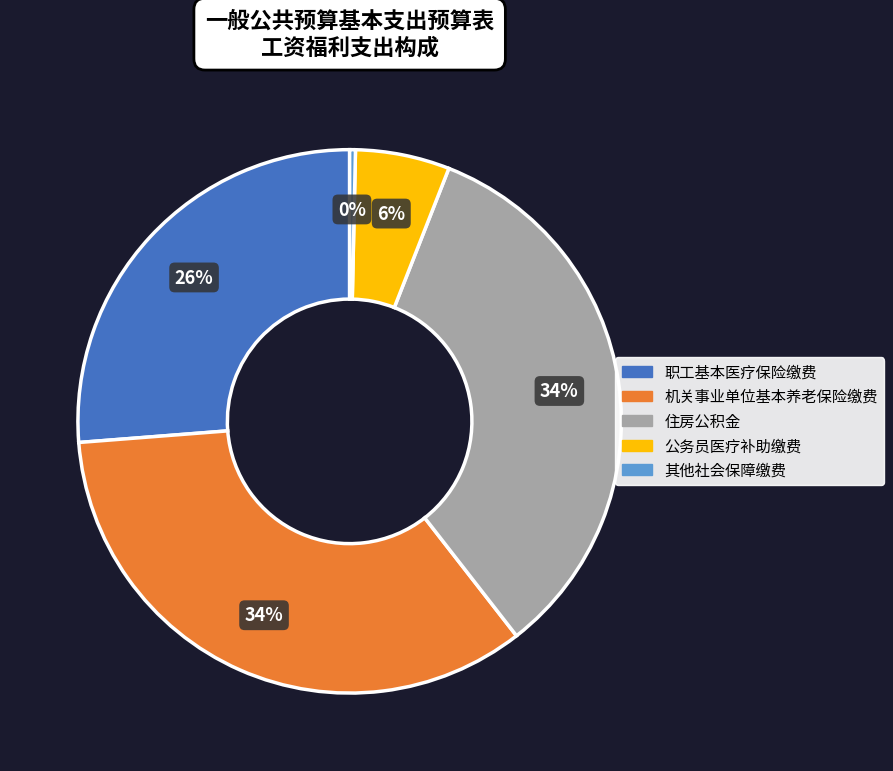

Is there a majority slice in this chart?

No